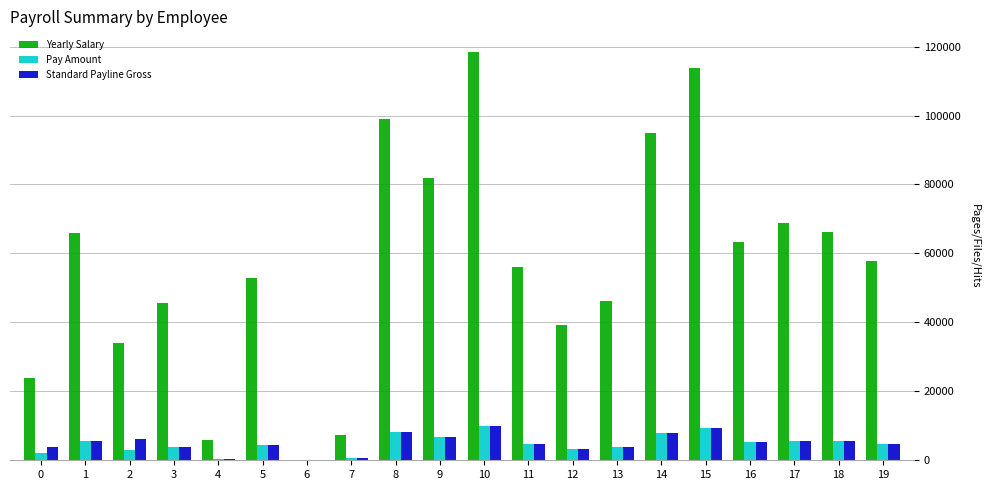

True or false: Standard Payline Gross has a value of 5726.0 at 17.

True